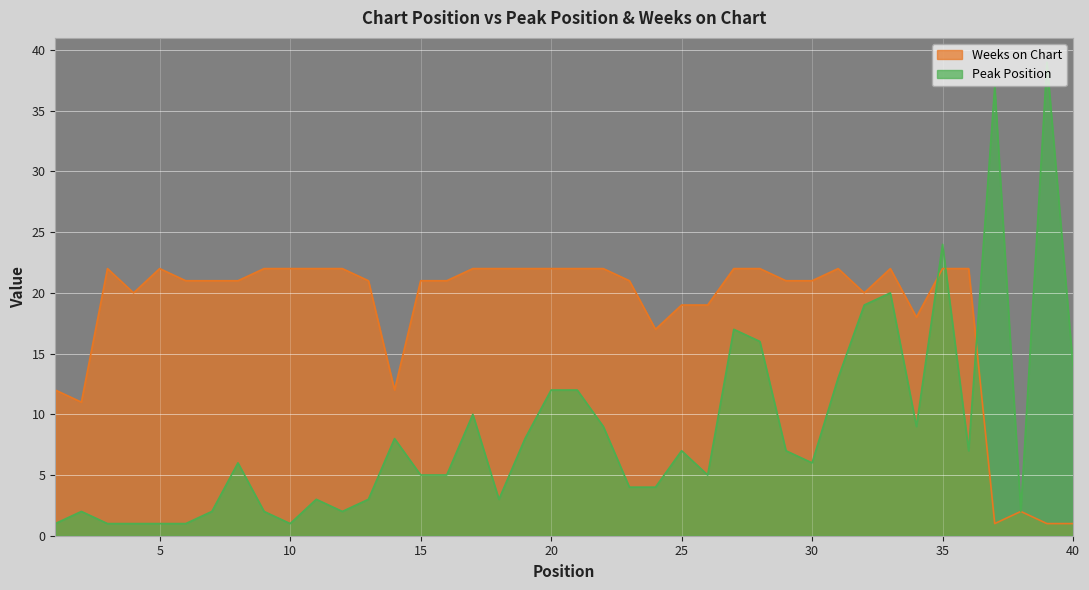

Which series has the largest total across all categories?

Weeks on Chart